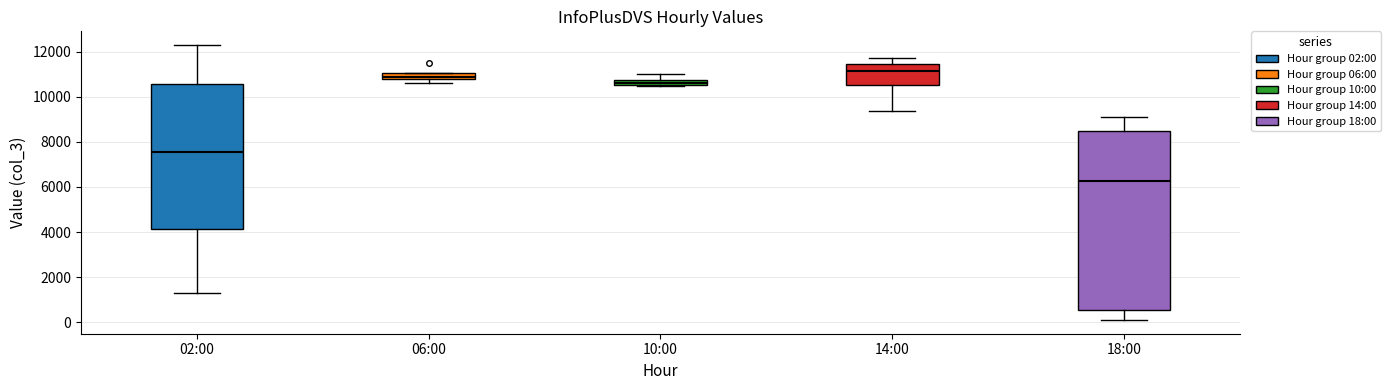

Which box's median line is the lowest?

18:00